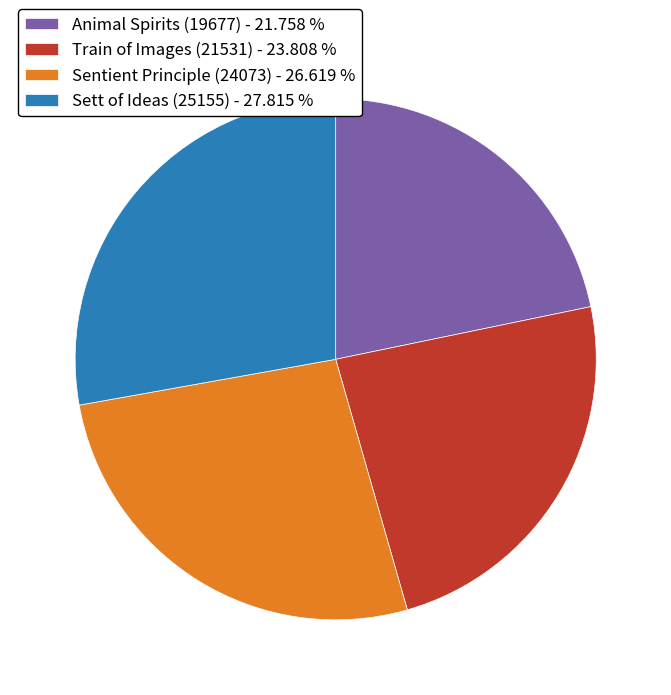

How many segments does this pie chart have?

4